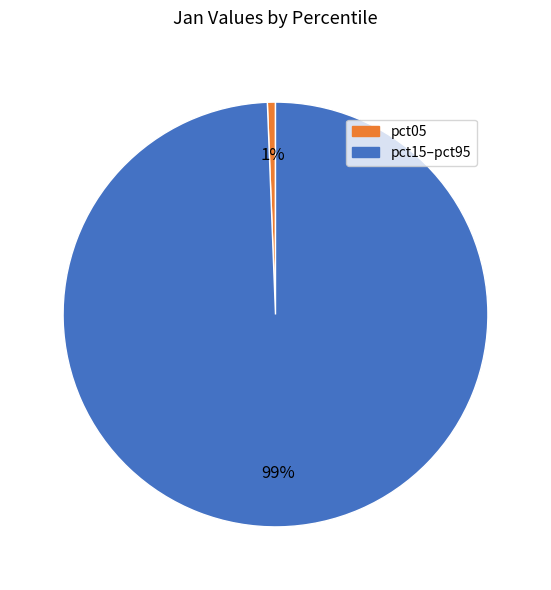

Does any single category account for the majority?

Yes